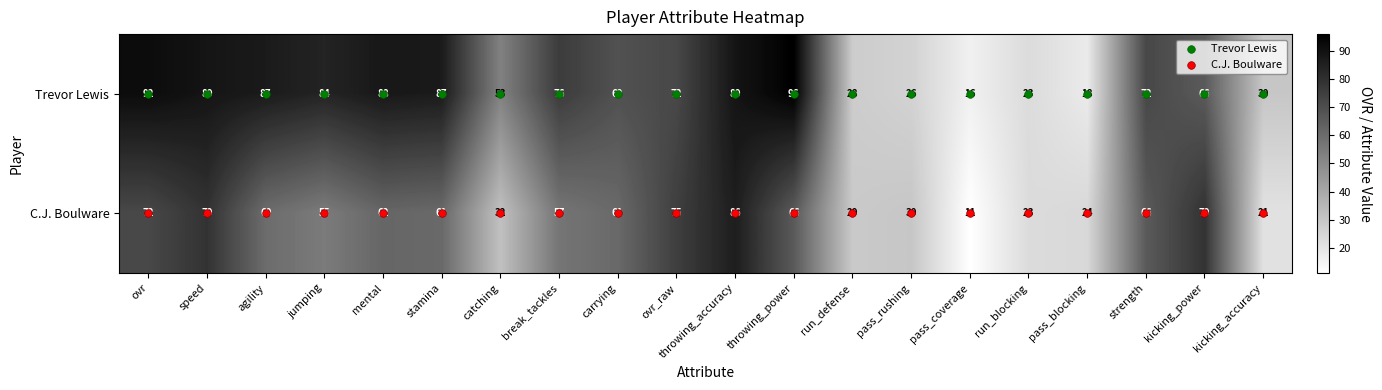

What is the maximum value shown in the chart?

96